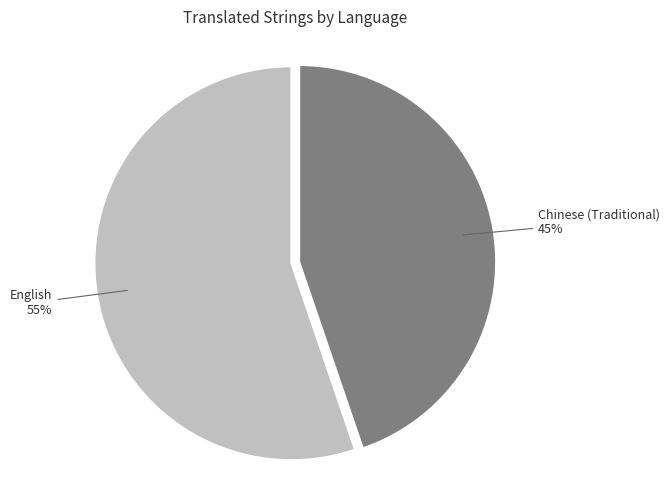

Which category has the smallest portion of the pie?

Chinese (Traditional)